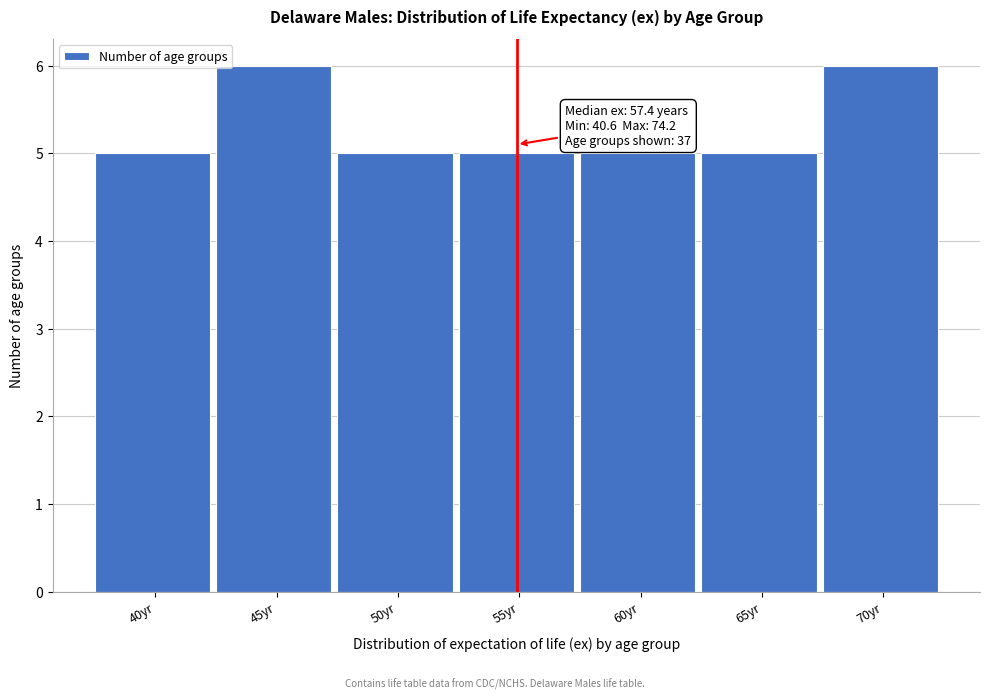

Reading left to right, list all the values displayed in this chart.

40yr=5	45yr=6	50yr=5	55yr=5	60yr=5	65yr=5	70yr=6